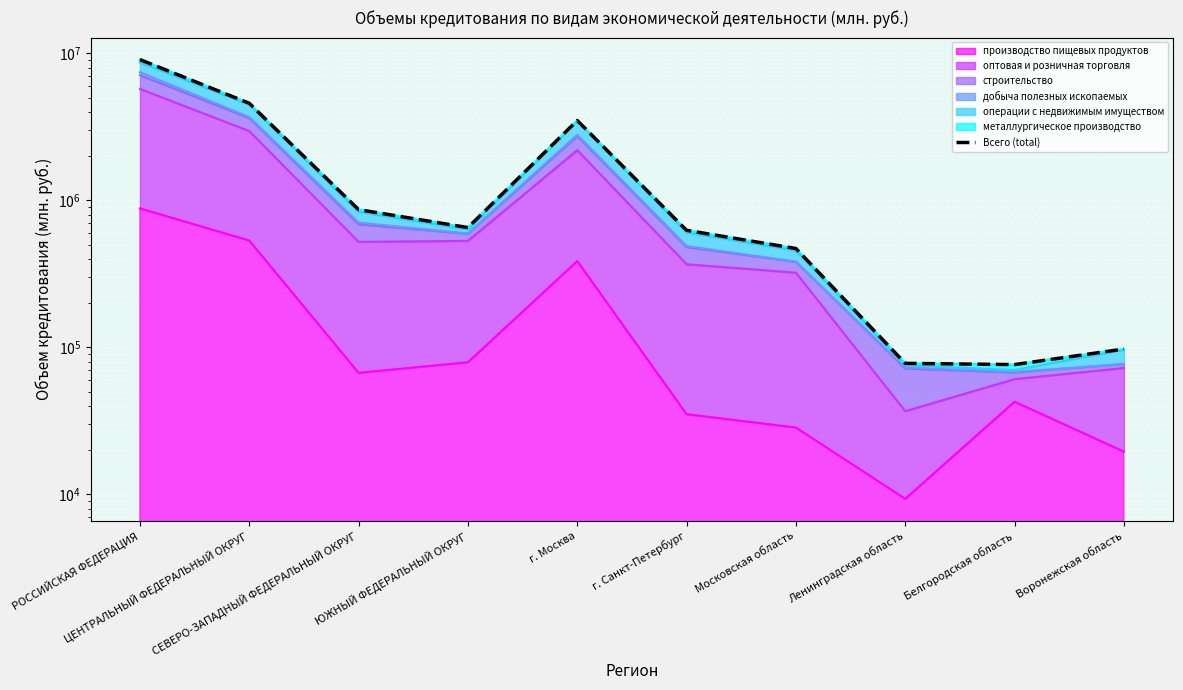

What is the difference between the values at Воронежская область and г. Москва?

3400858